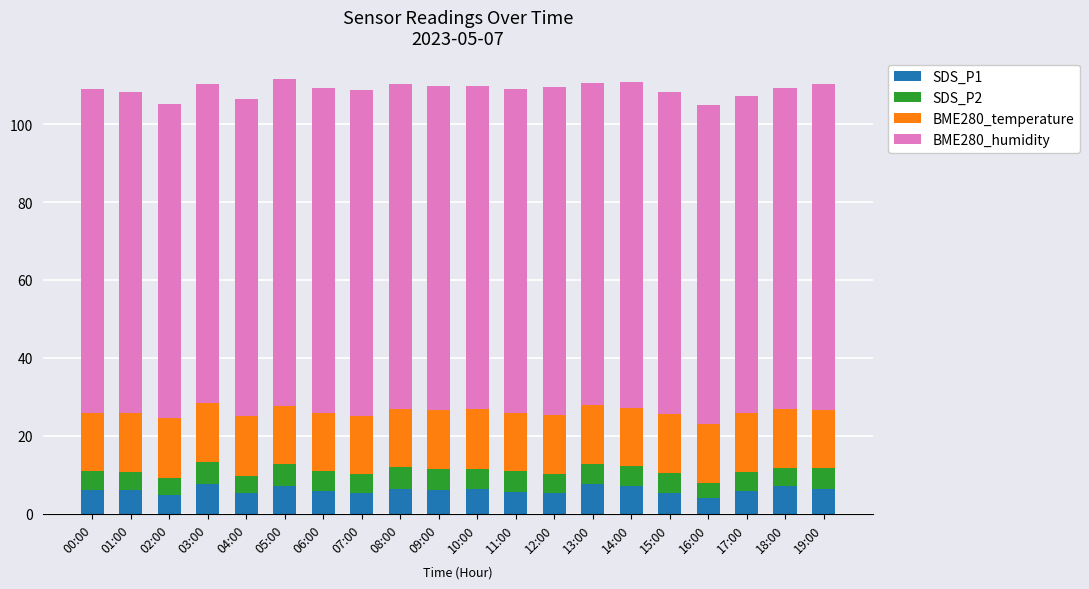

What is the difference between the maximum and second lowest values in the SDS_P1 series?

2.8